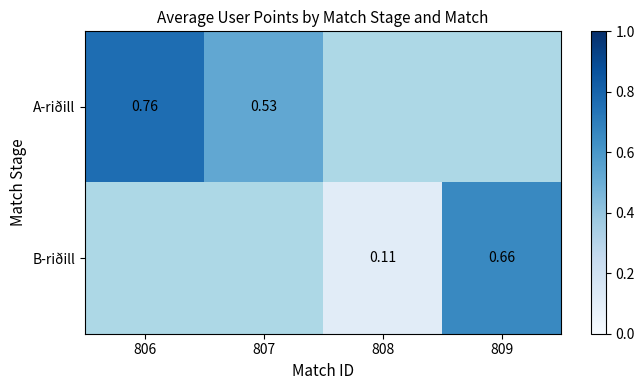

The B-riðill series shows 0.1 at 808. True or false?

True